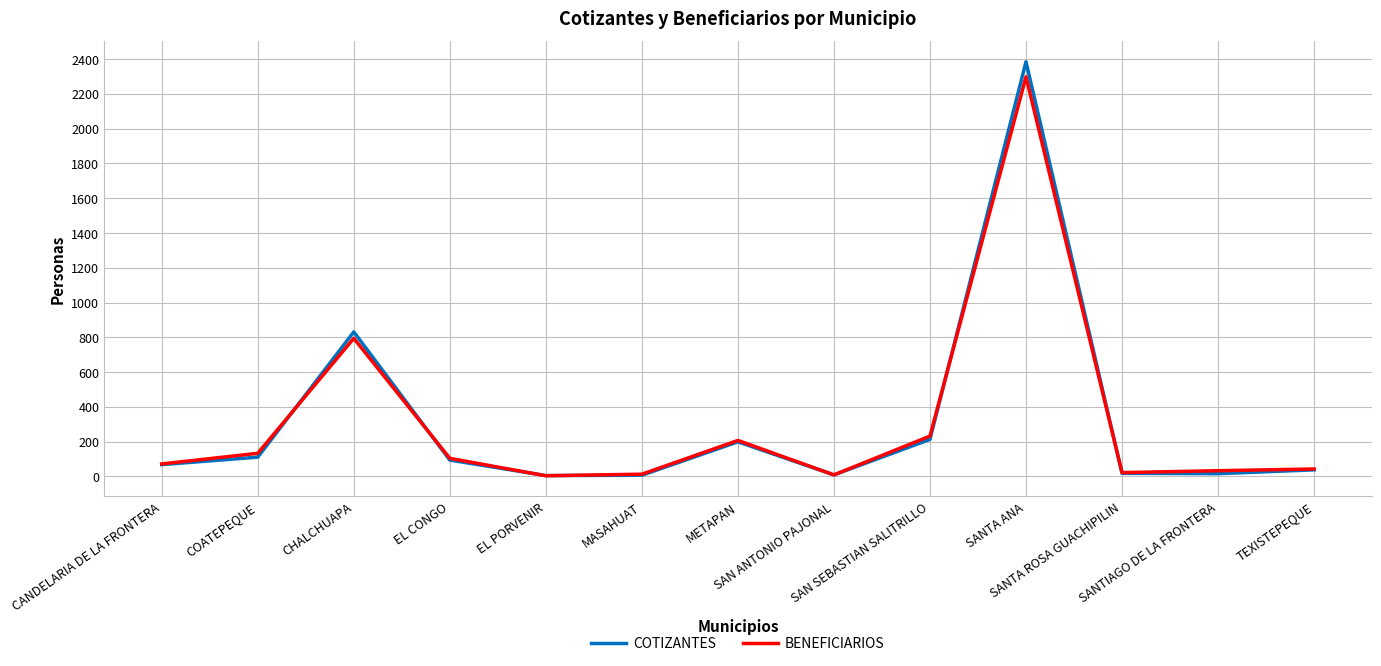

Which series has the largest range (max minus min)?

COTIZANTES